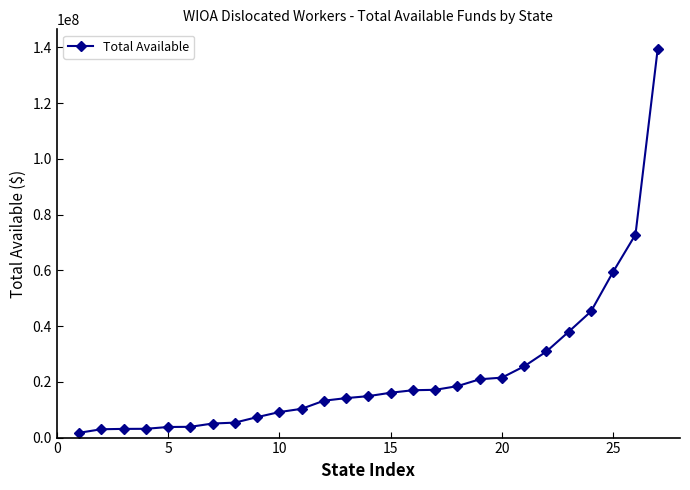

What is the difference between the second highest and second lowest values?

69864026